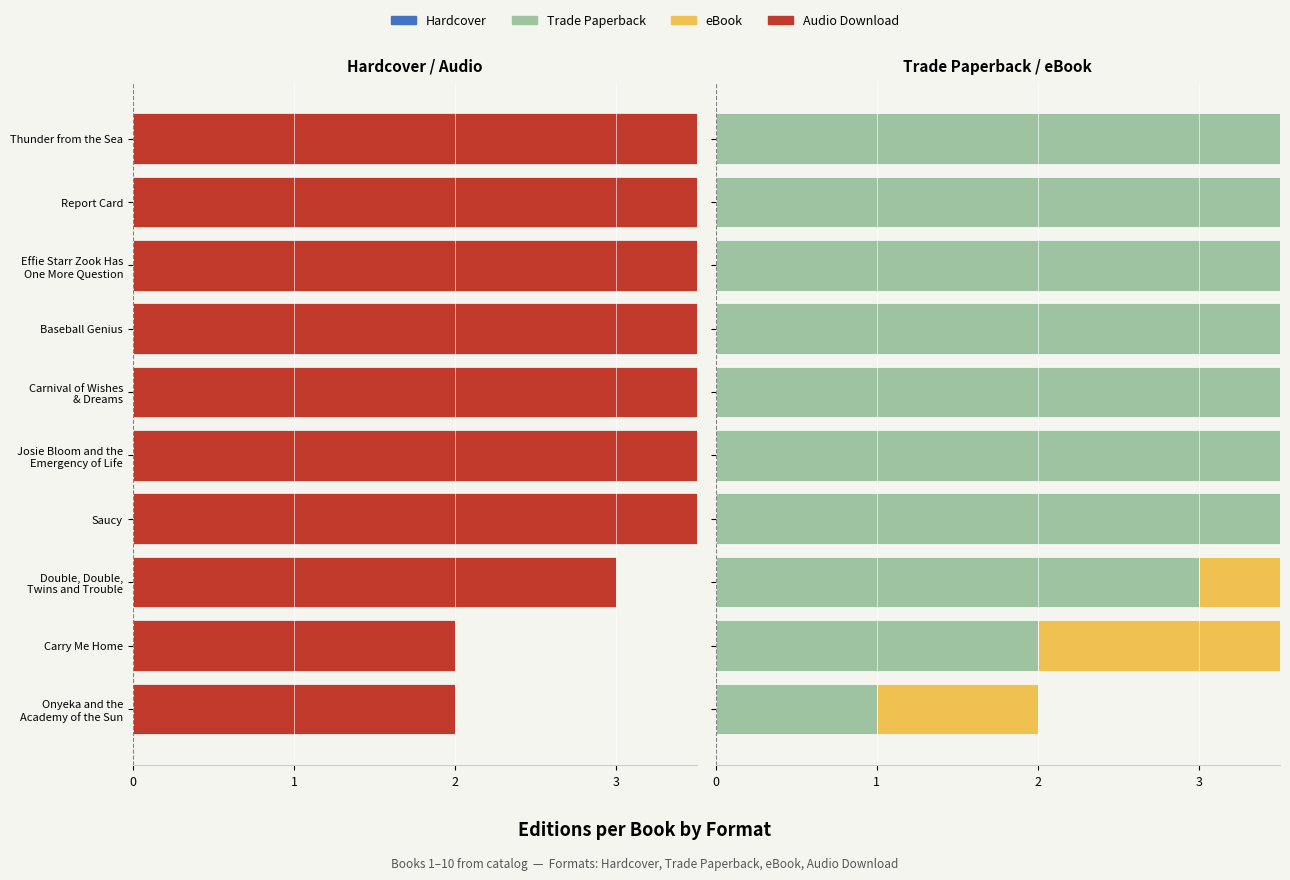

Are the bars horizontal?

Yes